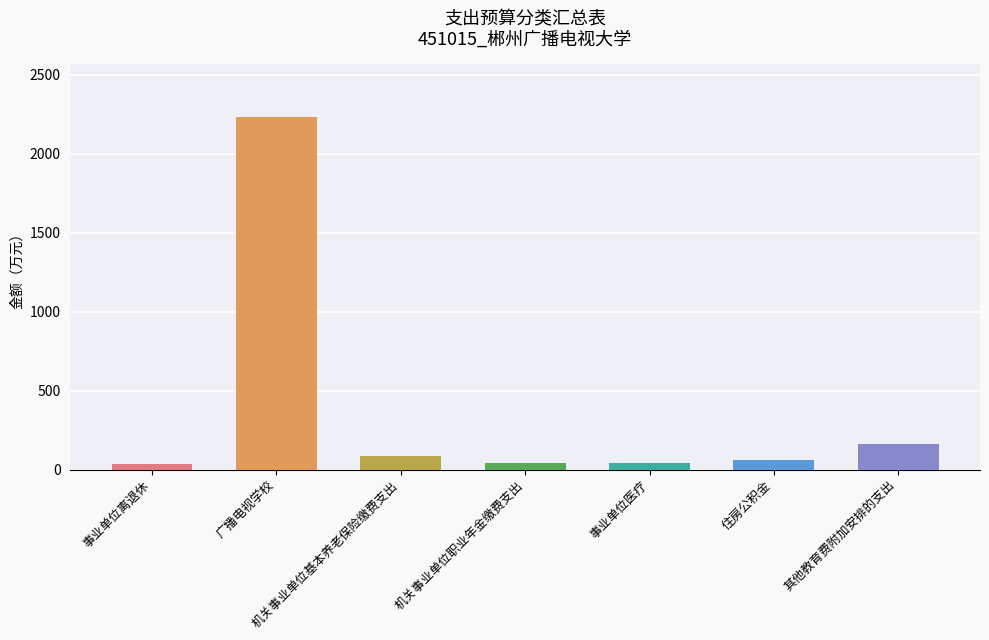

What is the difference between the maximum and minimum values?

2198.2